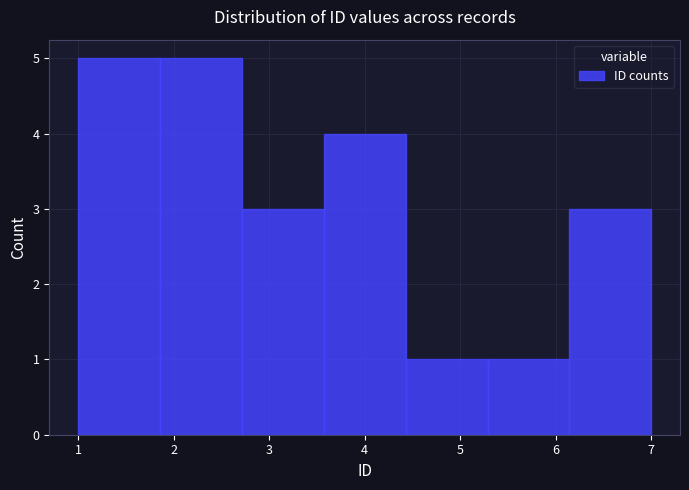

Reading left to right, list every bar in this chart as the range it spans on the x-axis followed by its height. Neither the bar edges nor the heights are printed on the chart, so give them approximately, as read against the axes.

1.0 to 1.9: 5
1.9 to 2.7: 5
2.7 to 3.6: 3
3.6 to 4.4: 4
4.4 to 5.3: 1
5.3 to 6.1: 1
6.1 to 7.0: 3